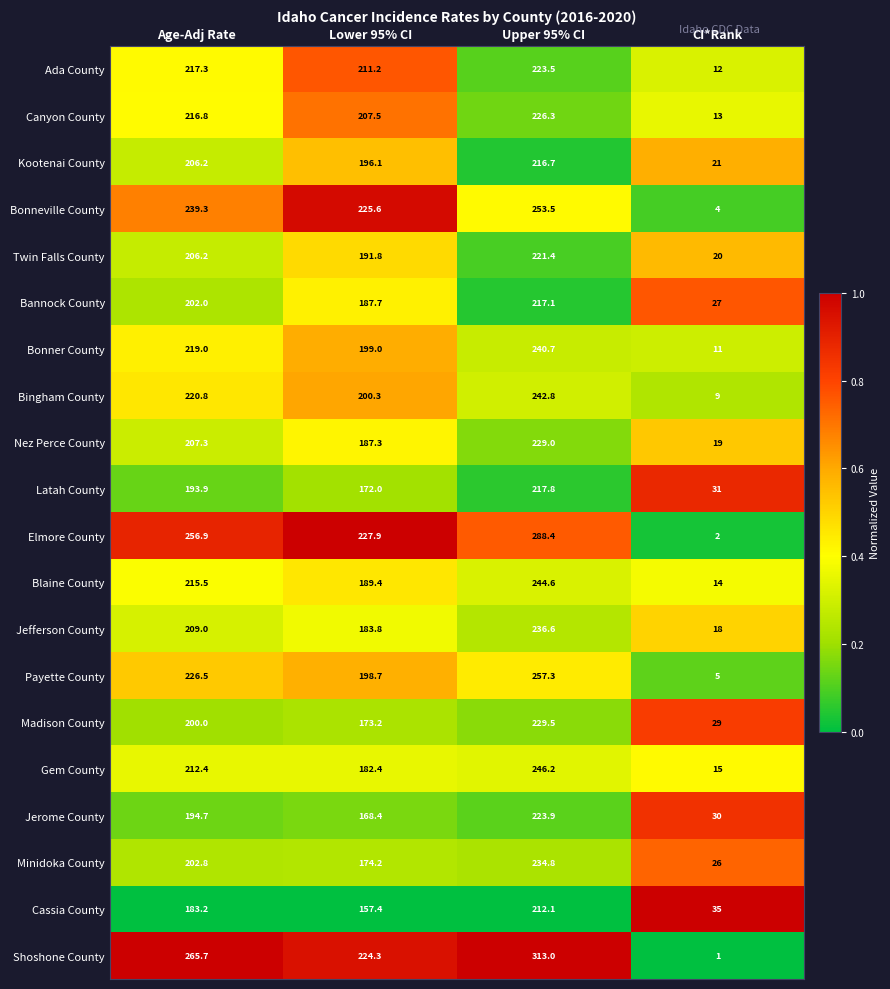

What is the sum of all Minidoka County values?

637.8